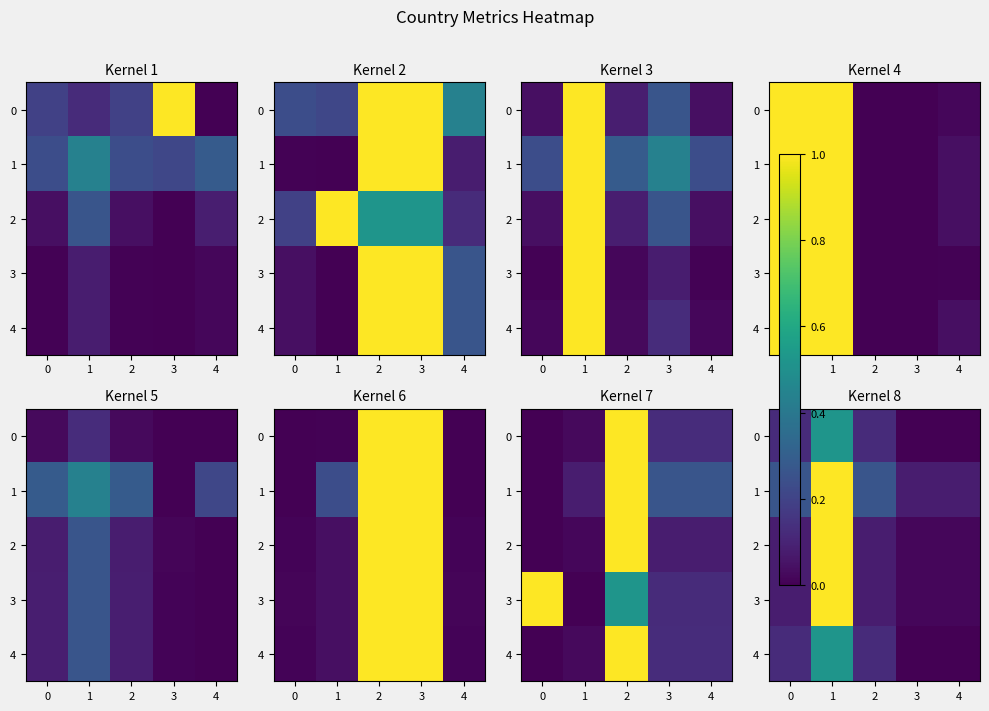

True or false: row_2 has a value of 0.0 at 2.

True